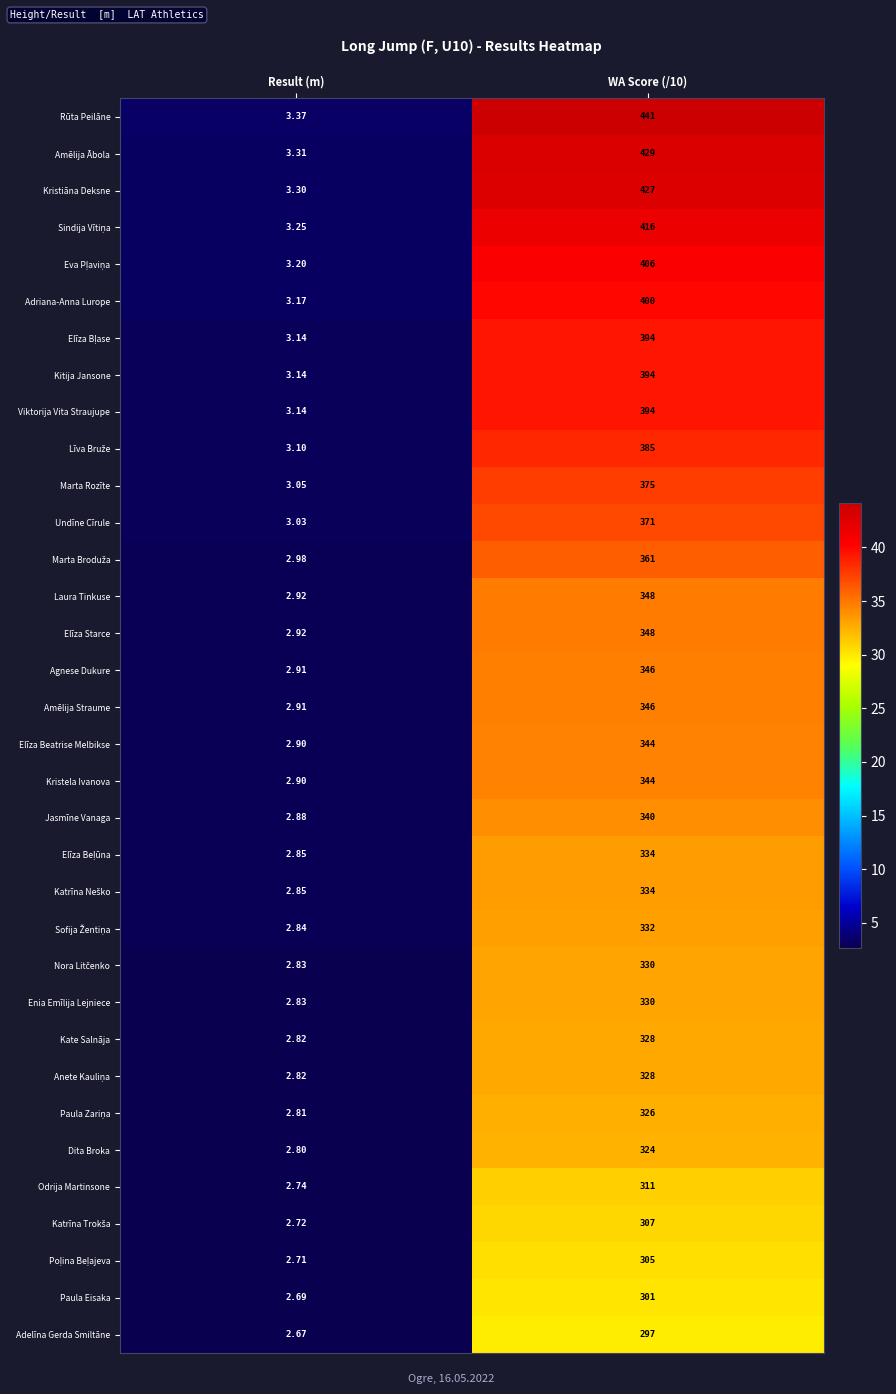

Which series has the largest total across all categories?

Rūta Peilāne